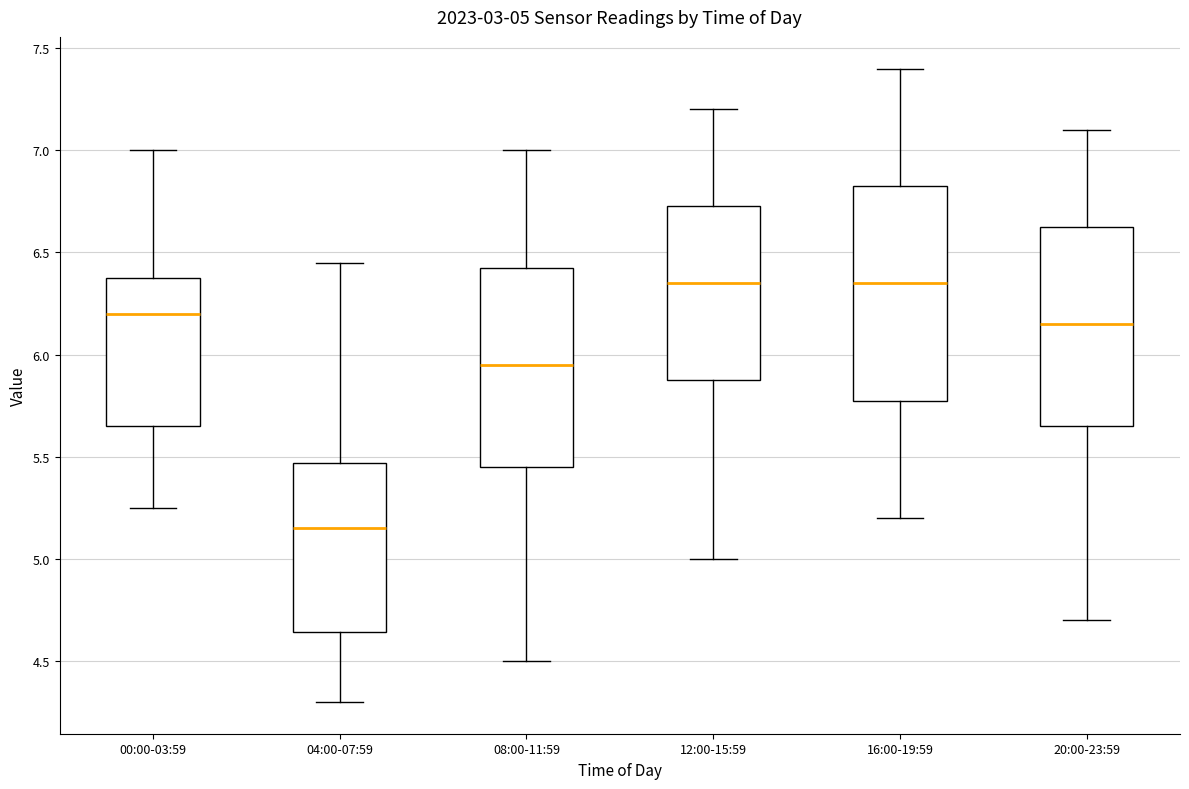

Which box is the tallest, from its lower edge to its upper edge?

16:00-19:59